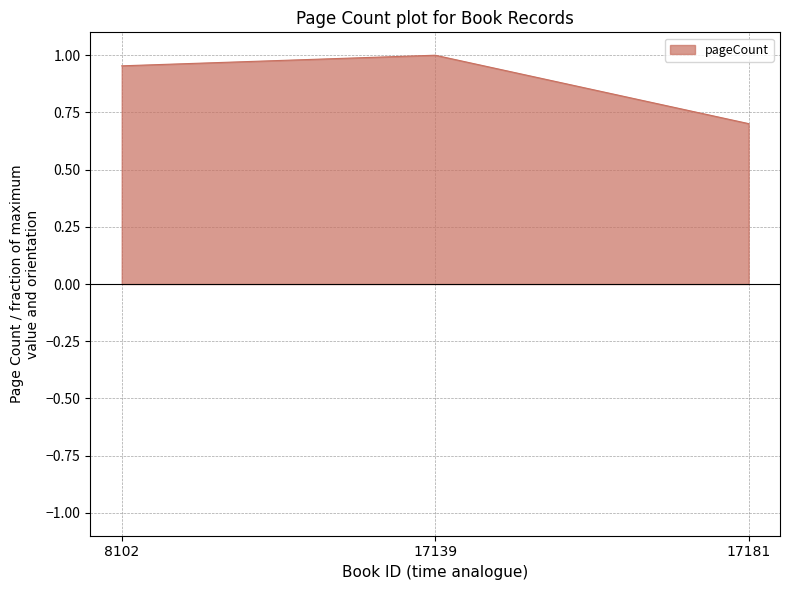

What is the approximate value at 17181?

0.7